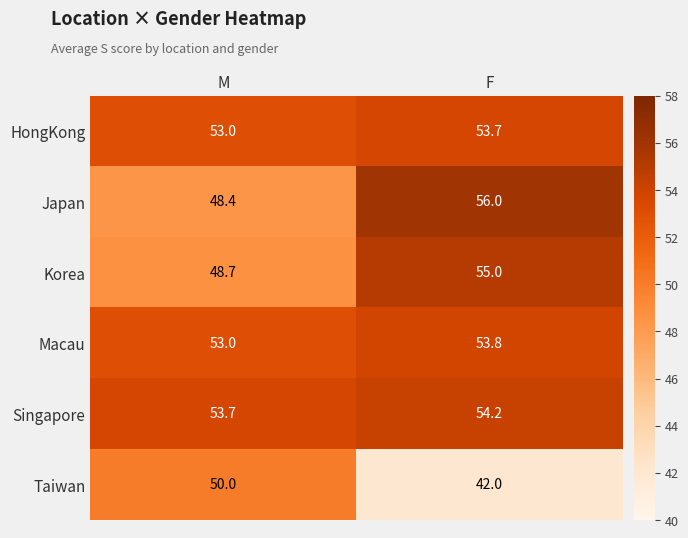

Reading right to left, list all the values displayed in this chart.

HongKong: 53.7	53.0
Japan: 56.0	48.4
Korea: 55.0	48.7
Macau: 53.8	53.0
Singapore: 54.2	53.7
Taiwan: 42.0	50.0